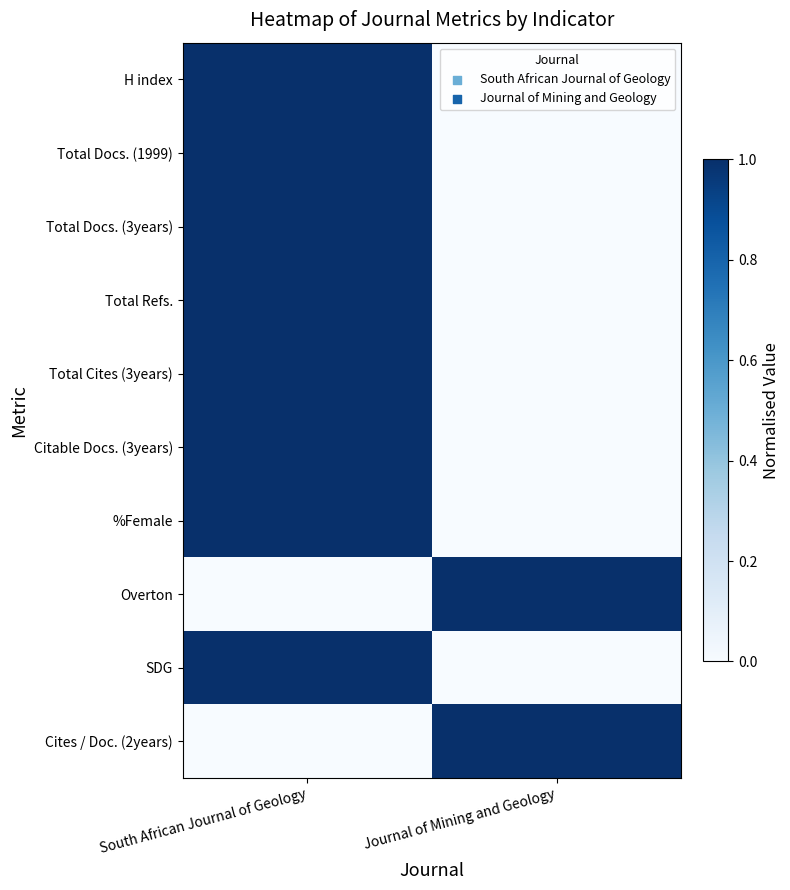

Reading left to right, transcribe all the data shown in this chart.

H index: South African Journal of Geology=1	Journal of Mining and Geology=0
Total Docs. (1999): South African Journal of Geology=1	Journal of Mining and Geology=0
Total Docs. (3years): South African Journal of Geology=1	Journal of Mining and Geology=0
Total Refs.: South African Journal of Geology=1	Journal of Mining and Geology=0
Total Cites (3years): South African Journal of Geology=1	Journal of Mining and Geology=0
Citable Docs. (3years): South African Journal of Geology=1	Journal of Mining and Geology=0
%Female: South African Journal of Geology=1	Journal of Mining and Geology=0
Overton: South African Journal of Geology=0	Journal of Mining and Geology=1
SDG: South African Journal of Geology=1	Journal of Mining and Geology=0
Cites / Doc. (2years): South African Journal of Geology=0	Journal of Mining and Geology=1